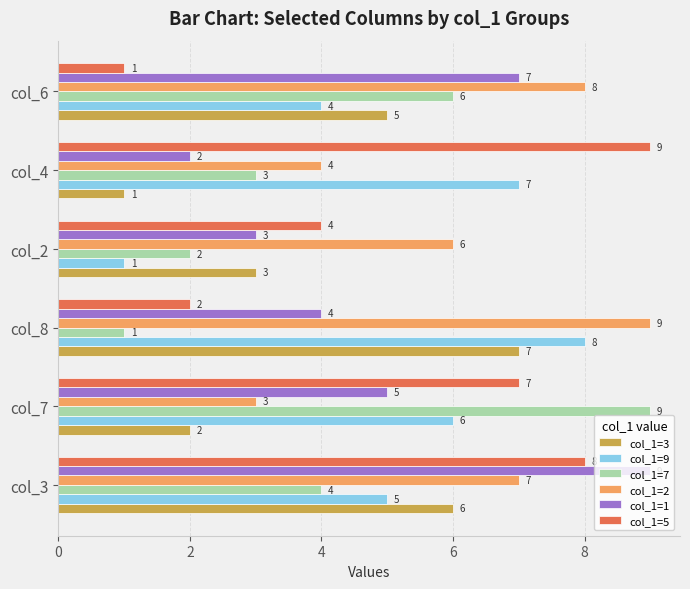

The col_1=5 series shows 9 at col_4. True or false?

True